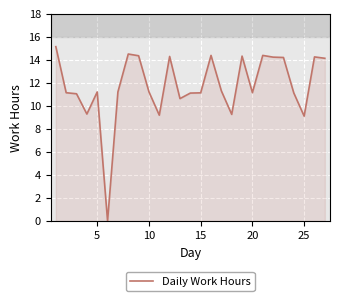

What is the difference between the maximum and minimum values?

15.1